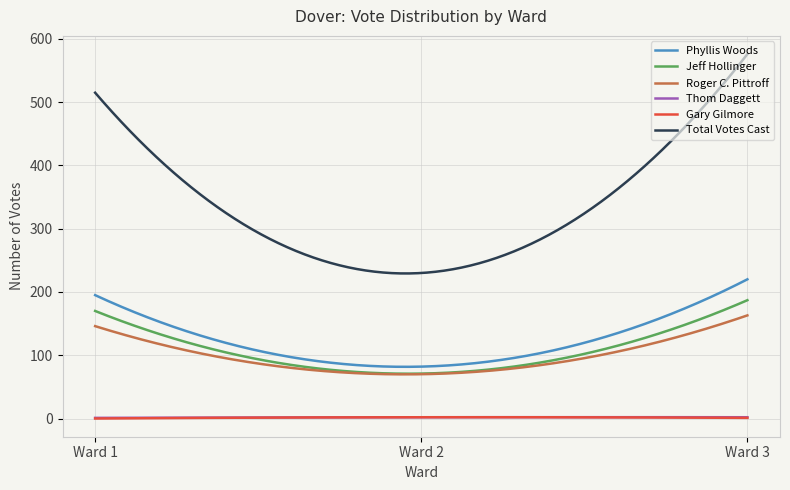

True or false: Thom Daggett and Total Votes Cast cross at least once.

False